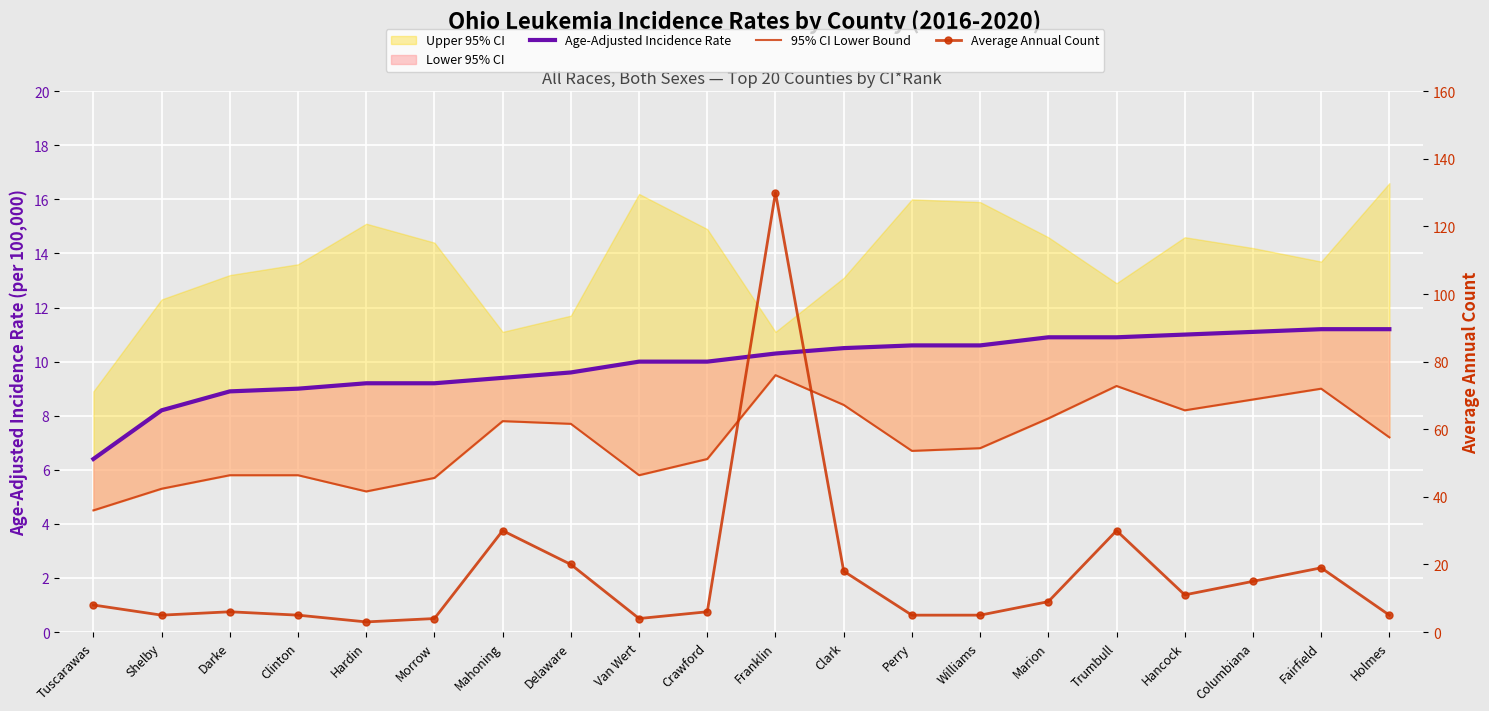

At which category is the sum across all series the highest?

Franklin